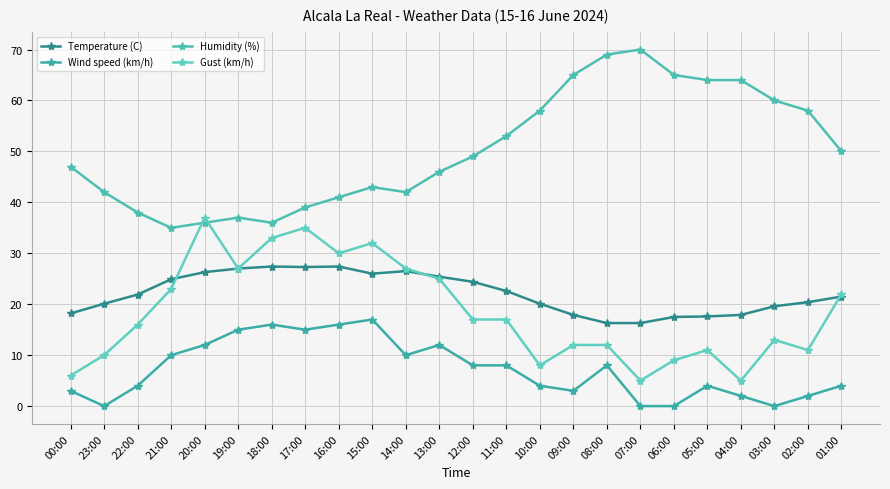

How many distinct data groups are displayed?

4